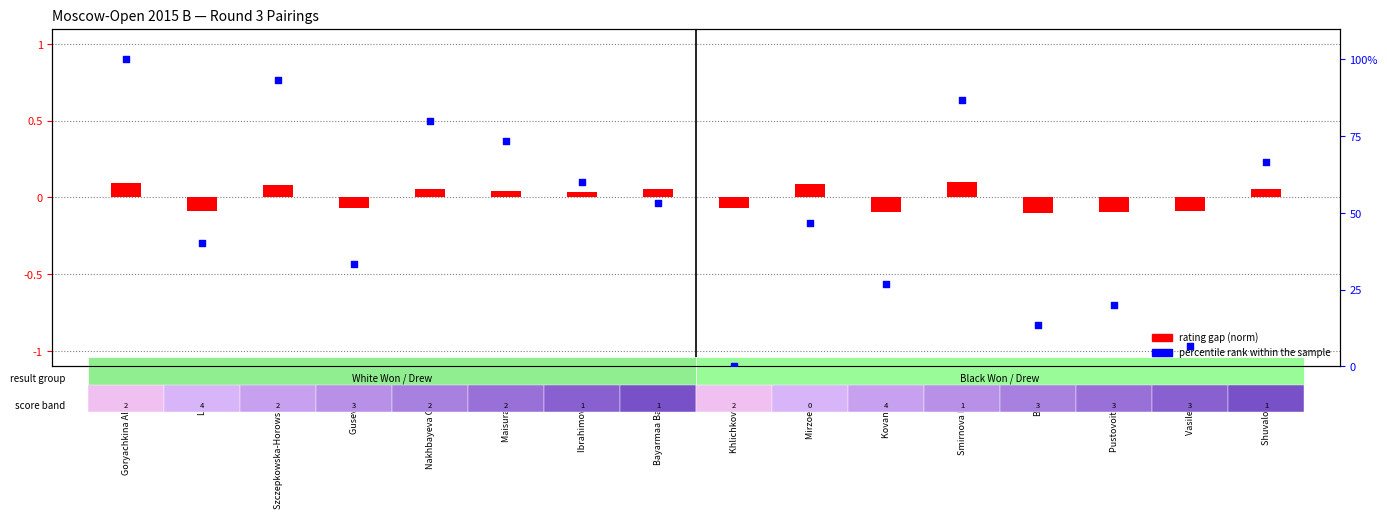

At how many categories does at least one series exceed 44?

9